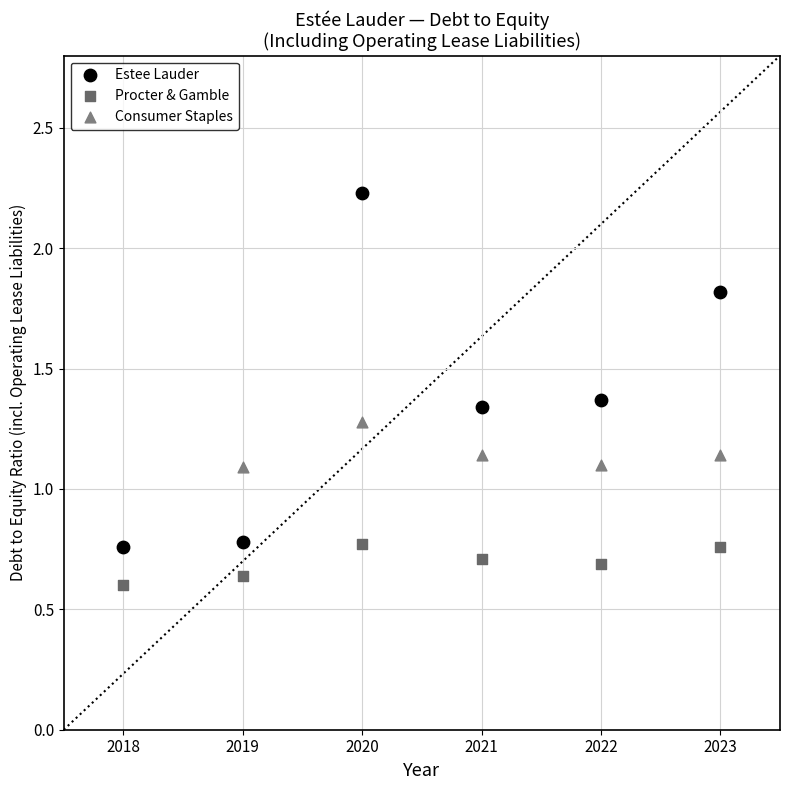

What are all the series names shown in the legend?

Estee Lauder, Procter & Gamble, Consumer Staples